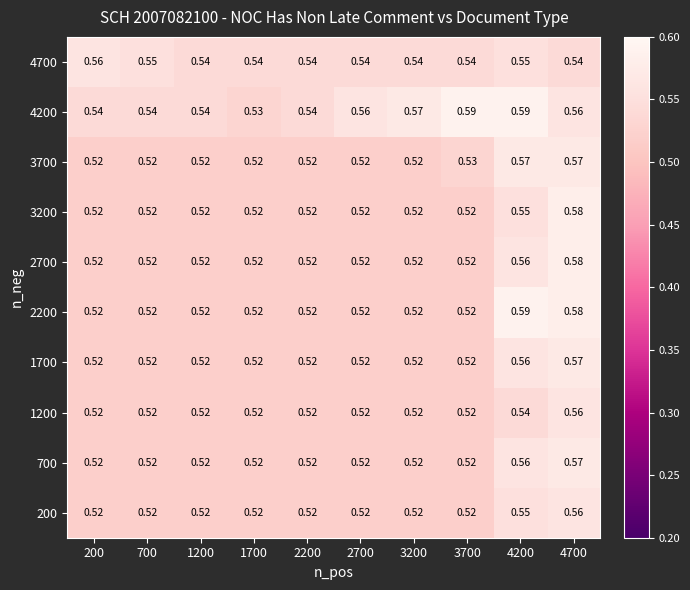

How many series are shown in this chart?

10